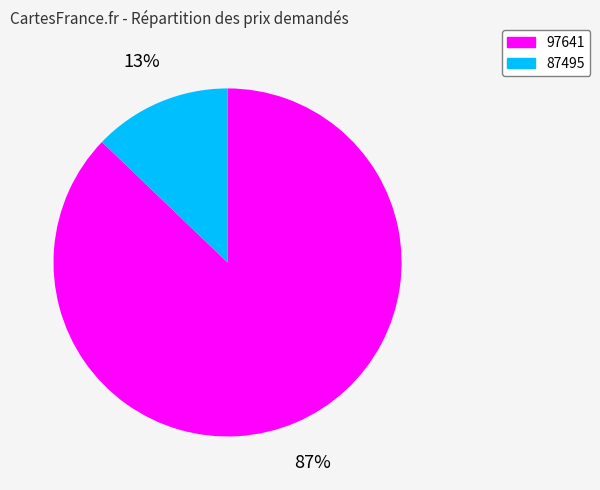

What is the majority slice?

97641